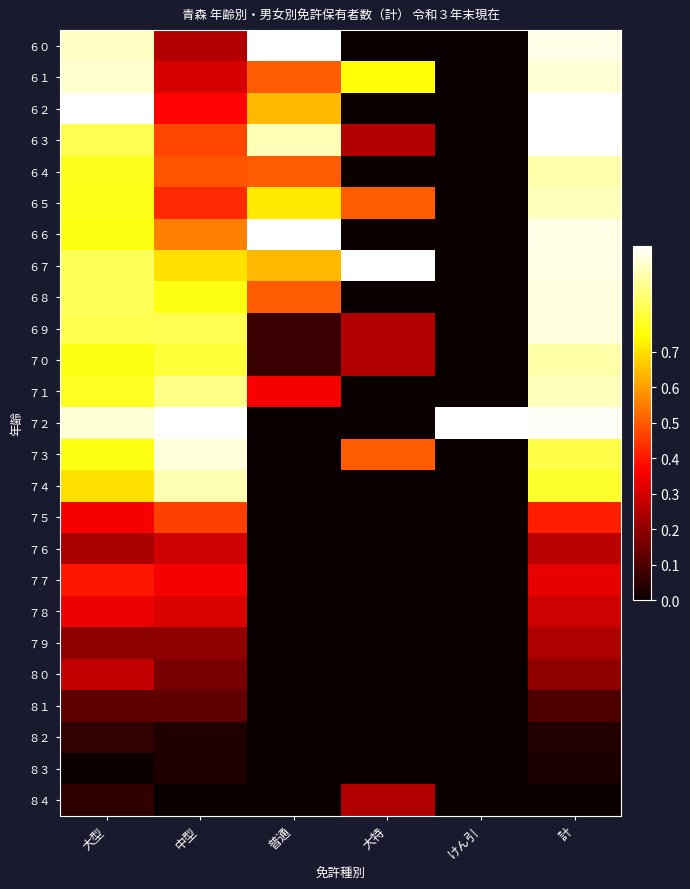

What is the difference between the highest and lowest values at 大型?

1.0